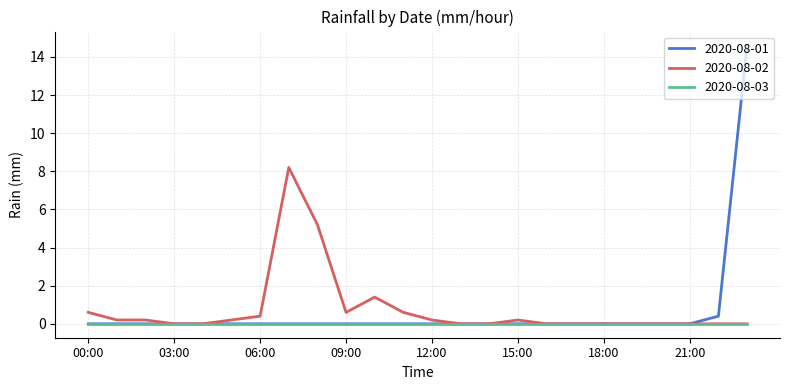

What is the maximum value for 2020-08-01?

14.6